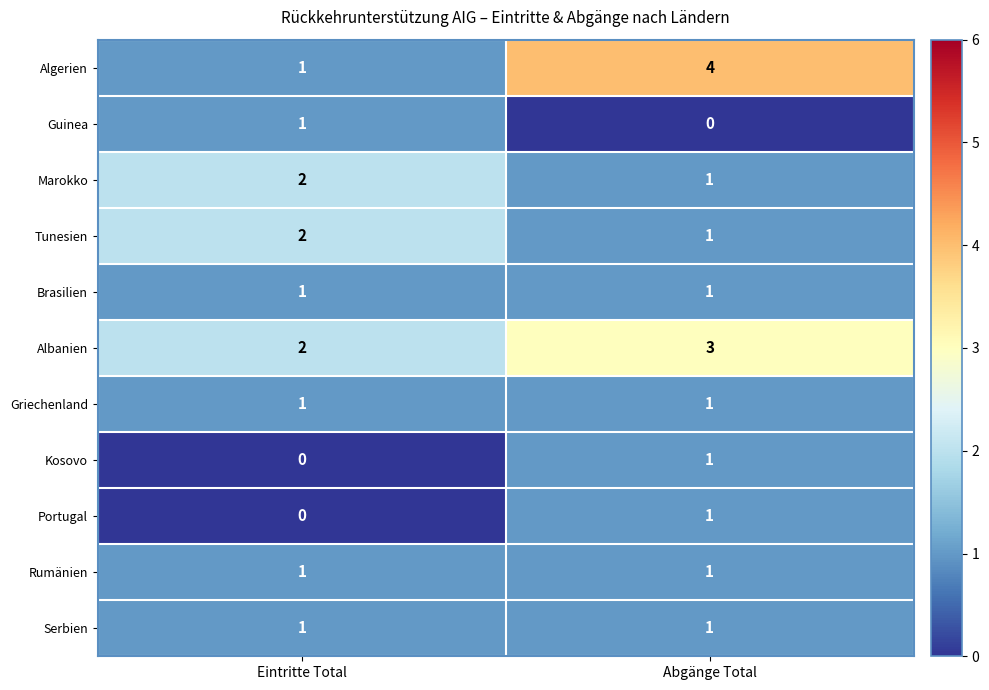

Reading left to right, what are all the values shown in this chart?

Algerien: Eintritte Total=1	Abgänge Total=4
Guinea: Eintritte Total=1	Abgänge Total=0
Marokko: Eintritte Total=2	Abgänge Total=1
Tunesien: Eintritte Total=2	Abgänge Total=1
Brasilien: Eintritte Total=1	Abgänge Total=1
Albanien: Eintritte Total=2	Abgänge Total=3
Griechenland: Eintritte Total=1	Abgänge Total=1
Kosovo: Eintritte Total=0	Abgänge Total=1
Portugal: Eintritte Total=0	Abgänge Total=1
Rumänien: Eintritte Total=1	Abgänge Total=1
Serbien: Eintritte Total=1	Abgänge Total=1